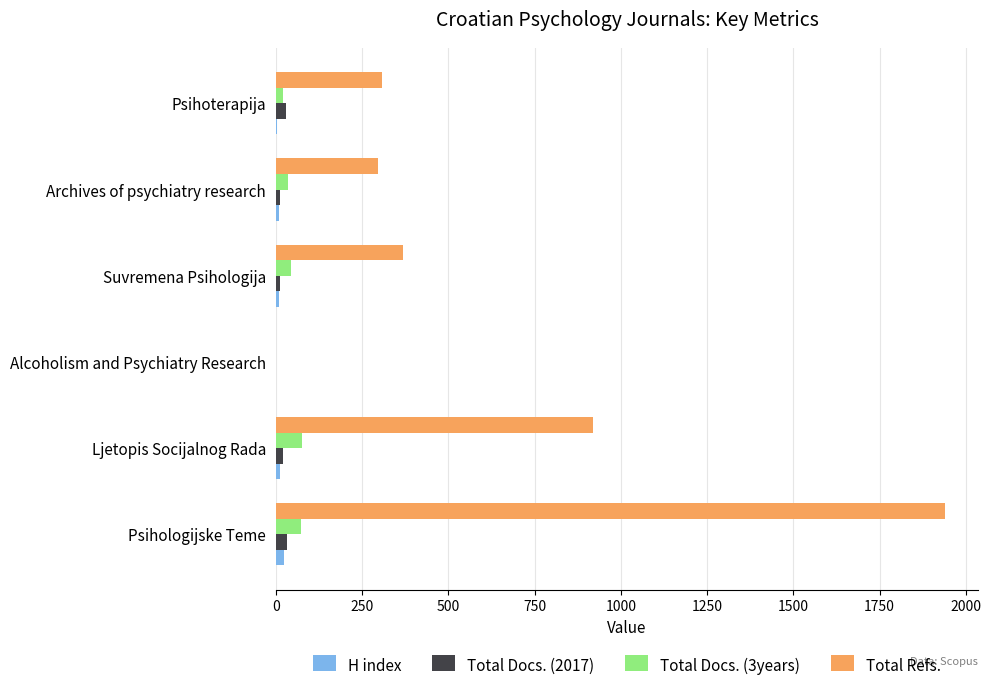

What is the sum of all Total Docs. (2017) values?

107